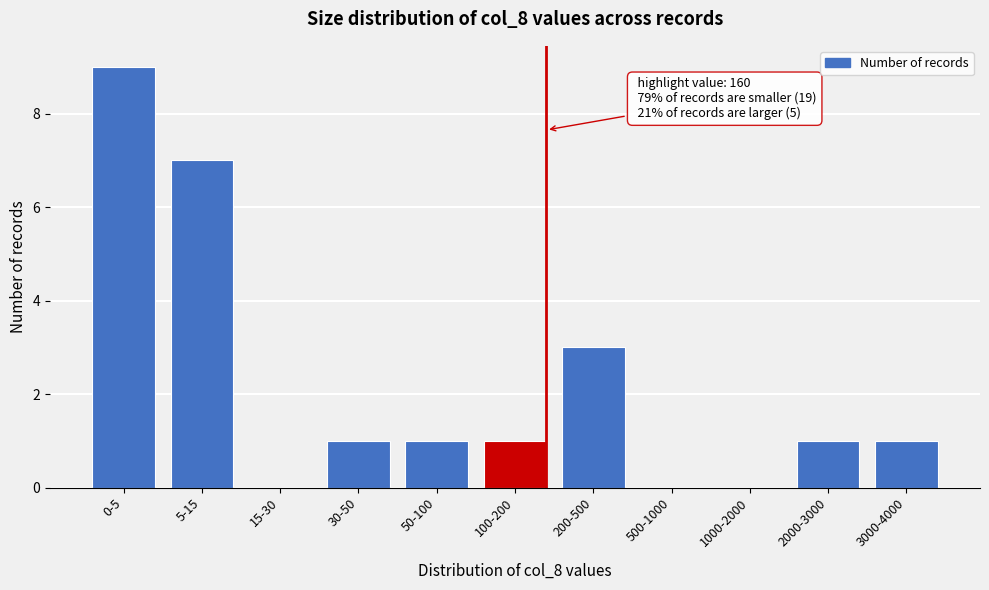

Reading right to left, transcribe all the data shown in this chart.

3000-4000=1	2000-3000=1	1000-2000=0	500-1000=0	200-500=3	100-200=1	50-100=1	30-50=1	15-30=0	5-15=7	0-5=9